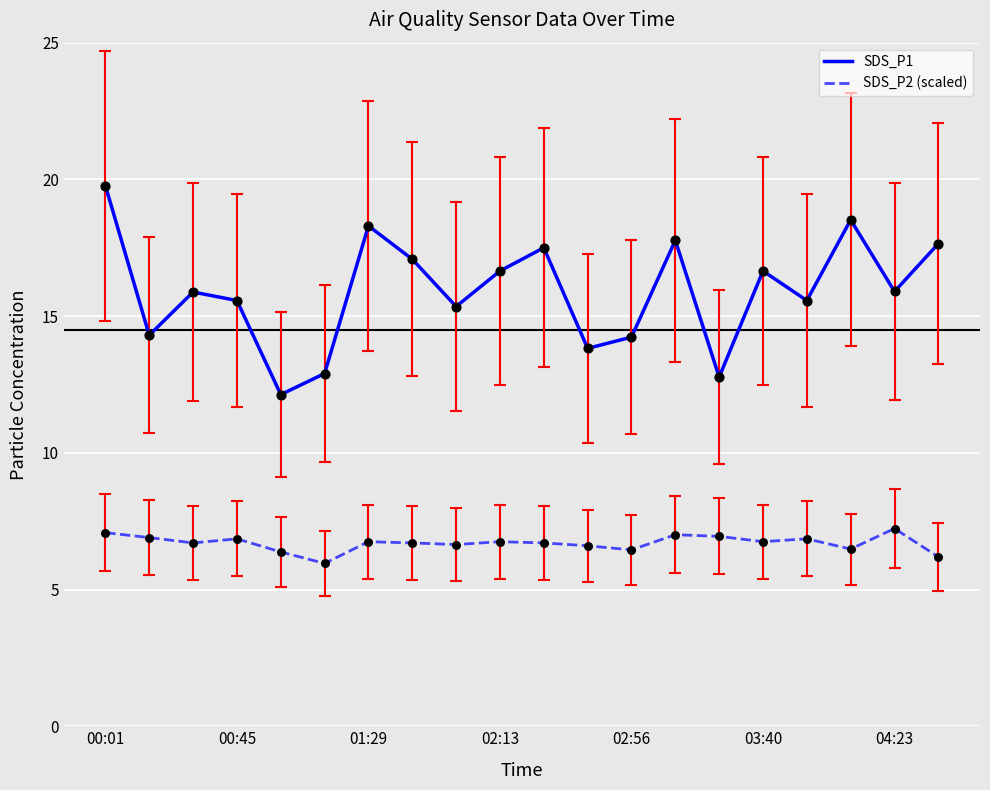

Which series has the largest total across all categories?

SDS_P1